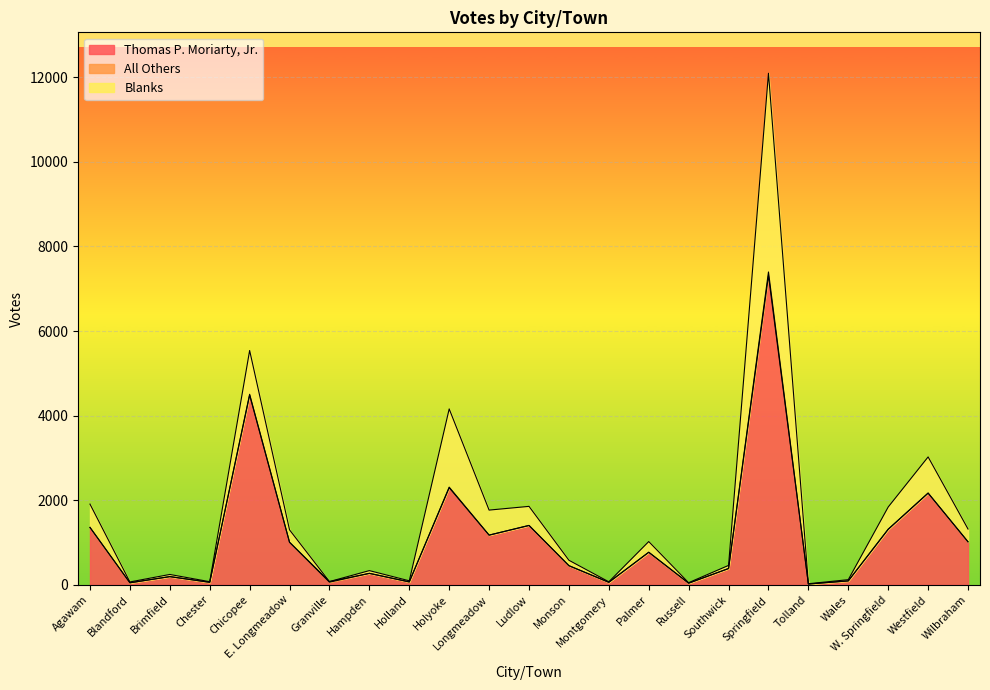

What is the sum of the Blanks values at Hampden and W. Springfield?

591